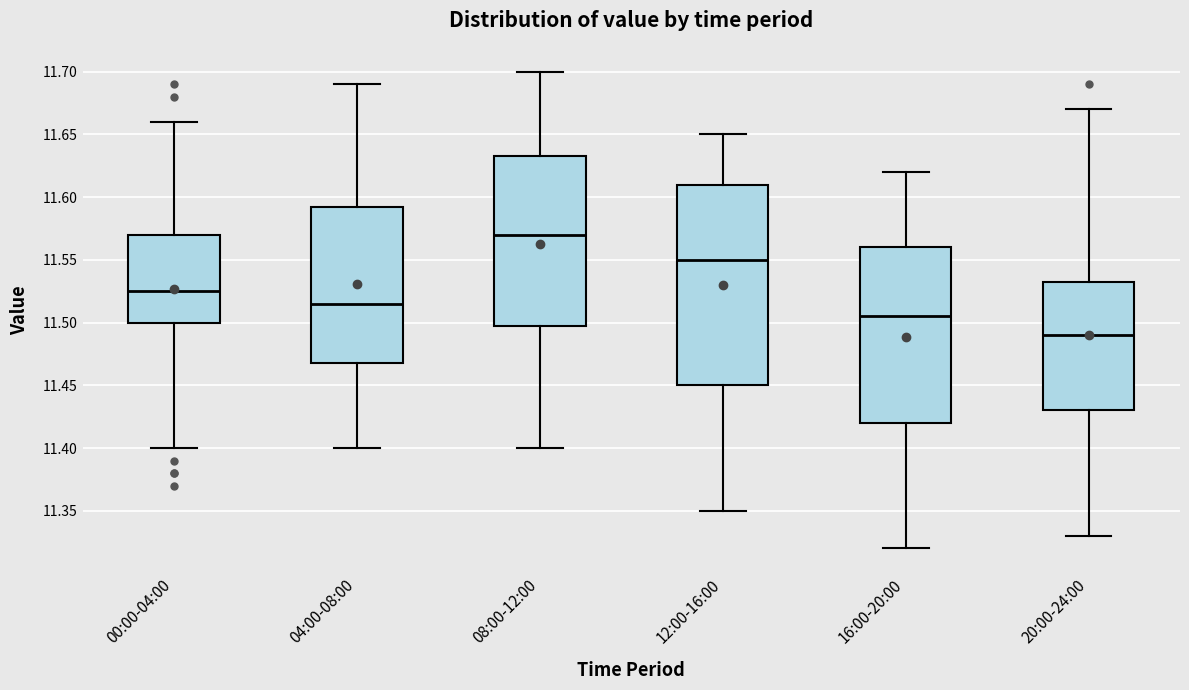

Which box is the tallest, from its lower edge to its upper edge?

12:00-16:00